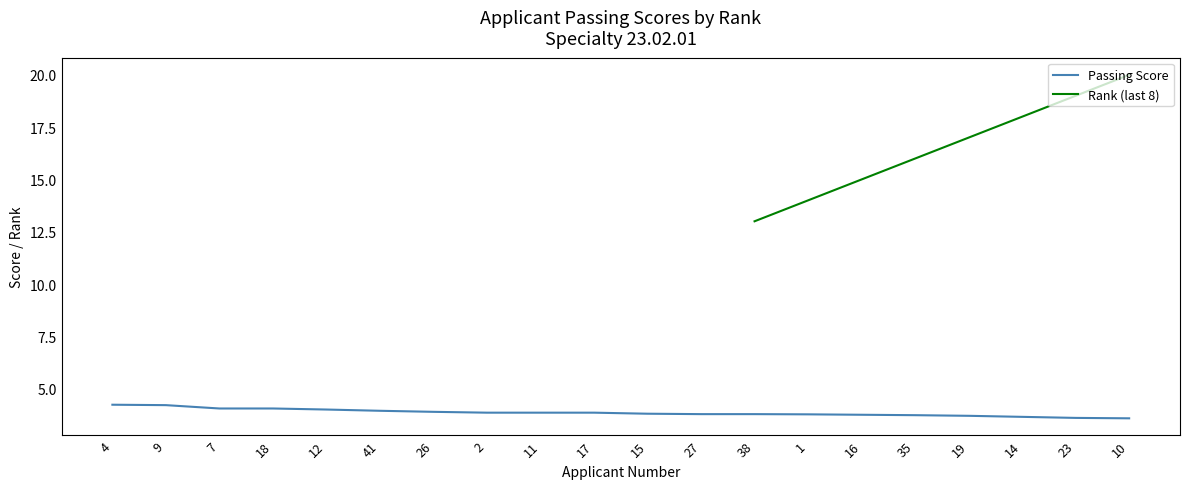

What is the minimum value for Passing Score?

3.6